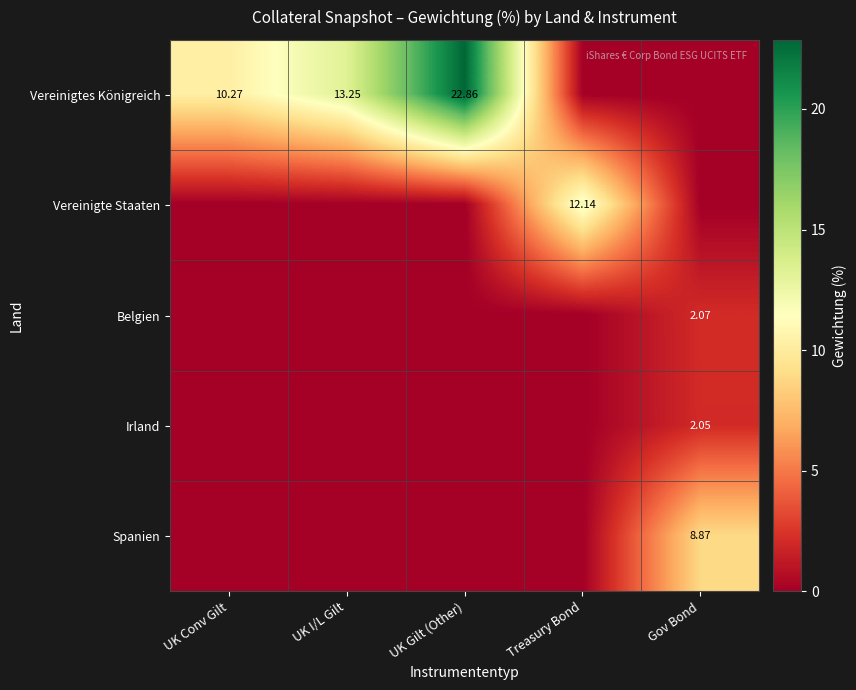

What is the difference between the maximum and minimum values in the Spanien series?

8.9